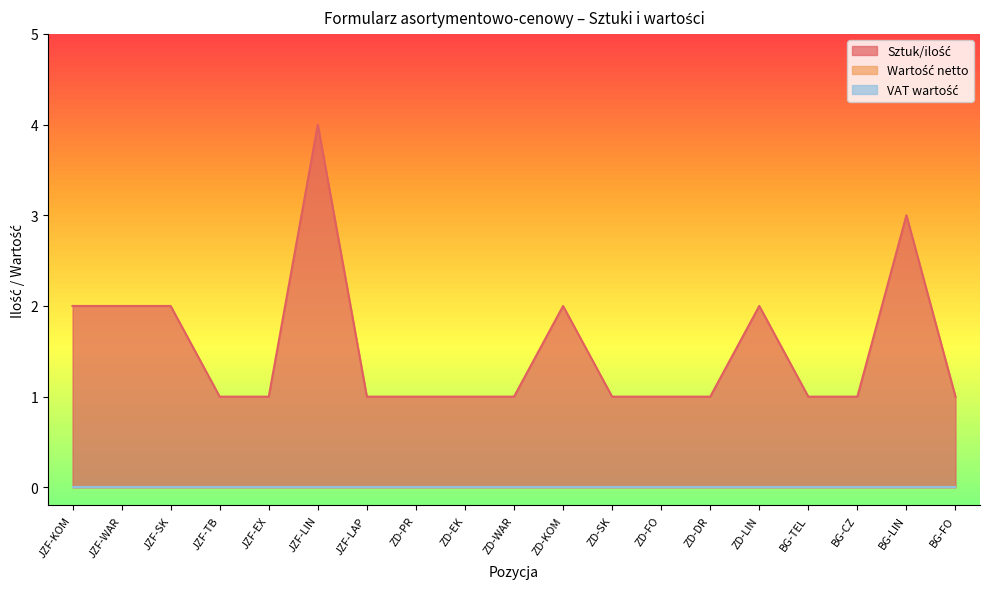

What are all the series names shown in the legend?

Sztuk/ilość, Wartość netto, VAT wartość